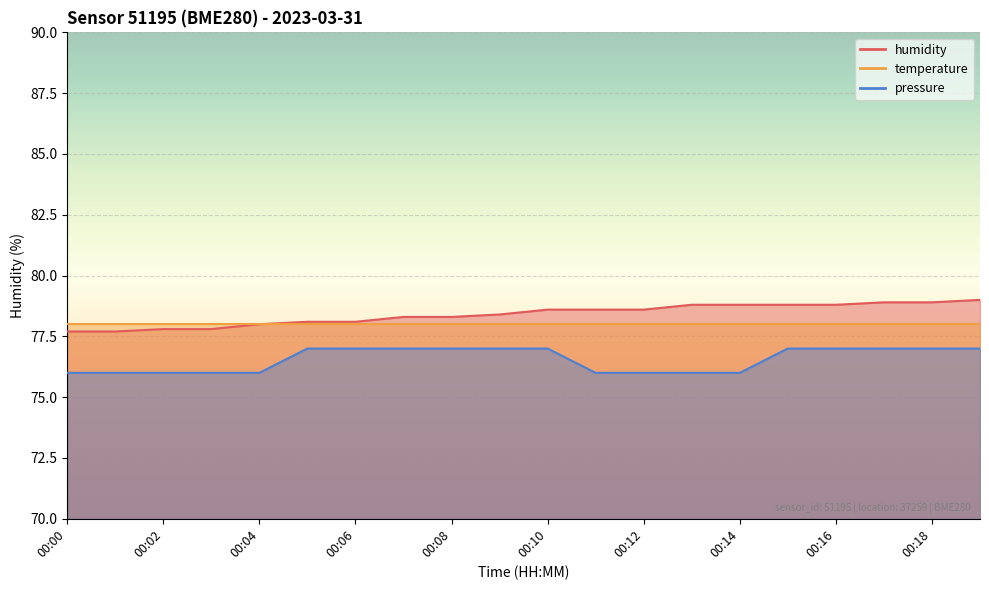

The value of pressure at 00:14 is 76.0. True or false?

True